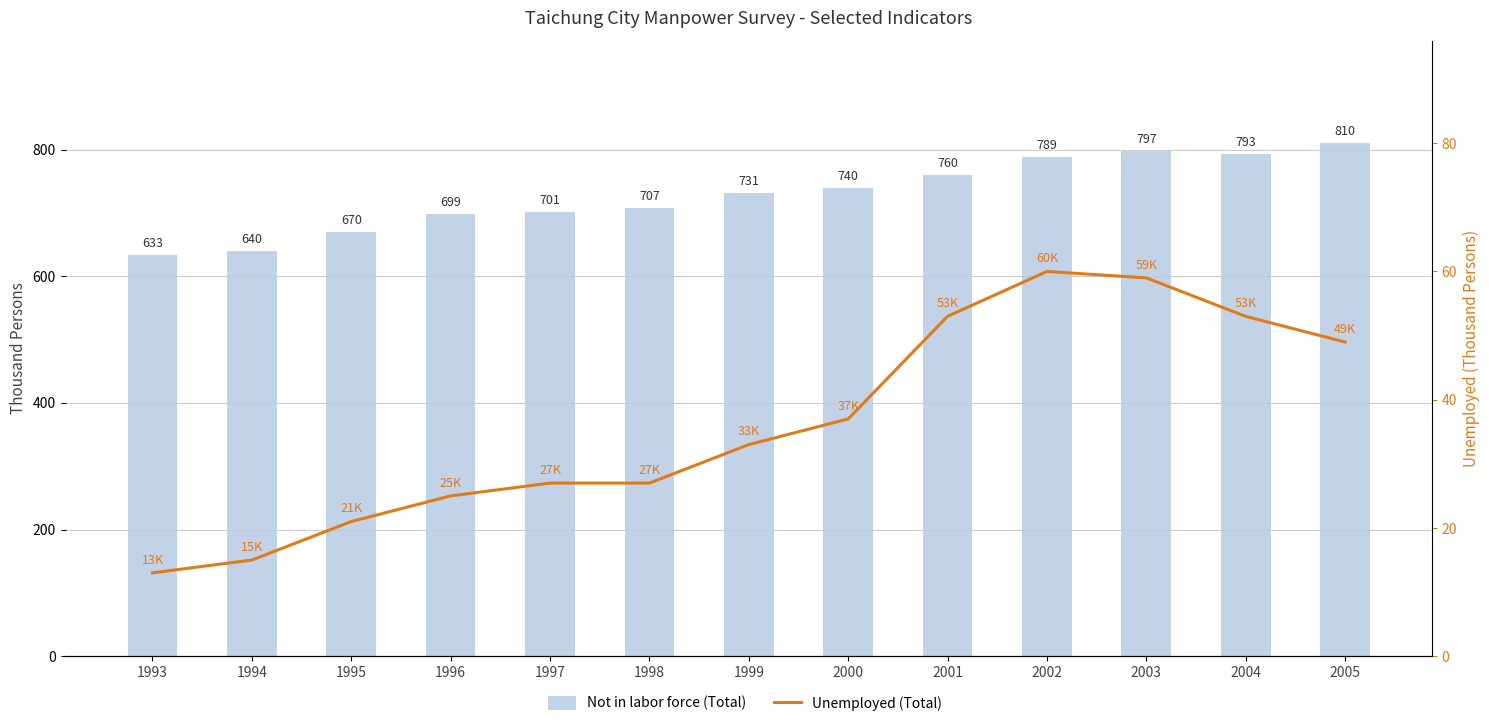

Which series has the largest range (max minus min)?

Not in labor force (Total)